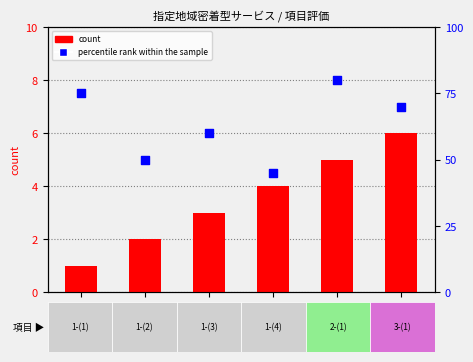

Which series contains the highest Y value?

percentile rank within the sample